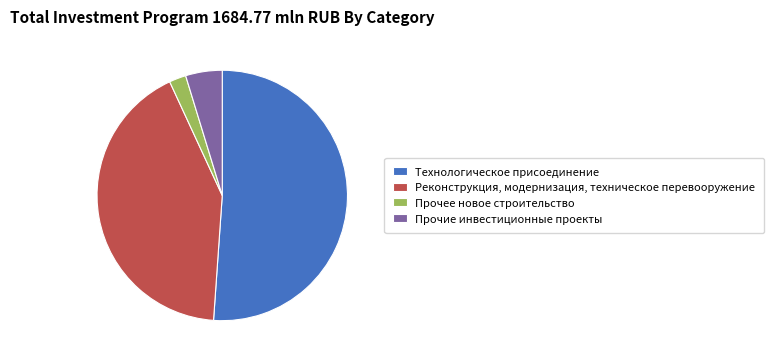

What is the ratio of the value at Прочие инвестиционные проекты to the value at Технологическое присоединение?

0.1